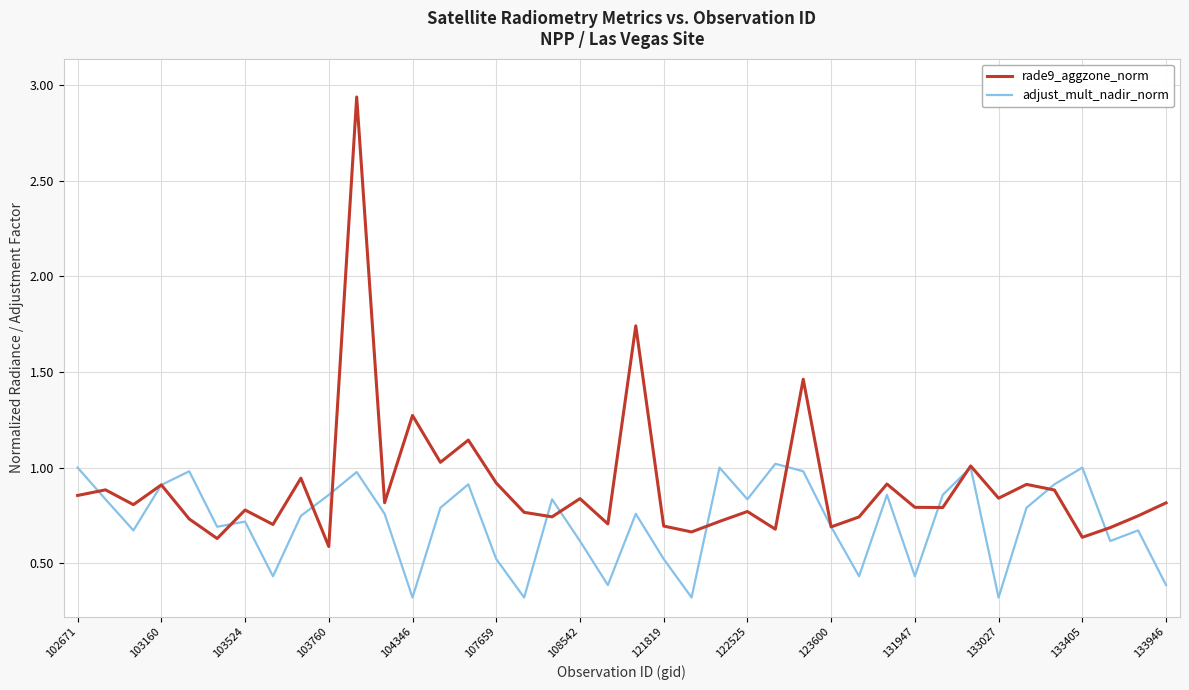

Which series has the largest total across all categories?

rade9_aggzone_norm